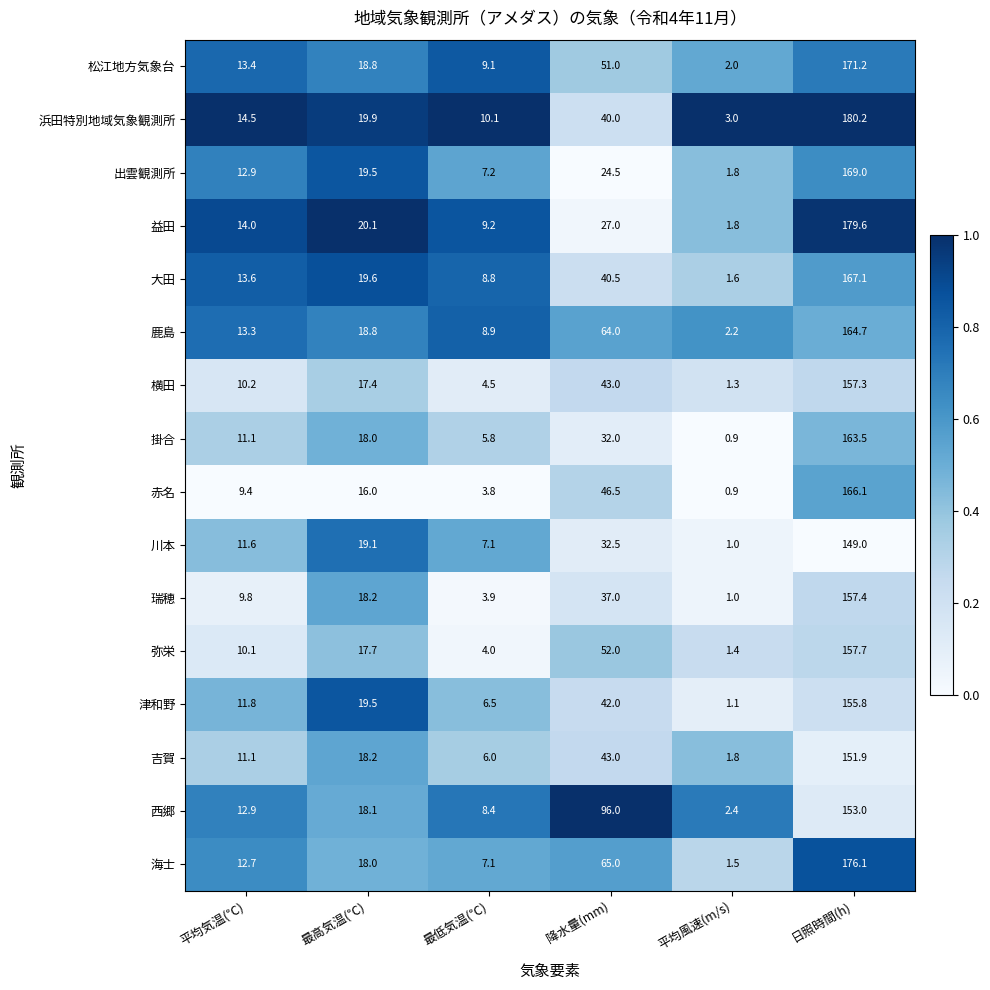

Which series has the largest total across all categories?

西郷